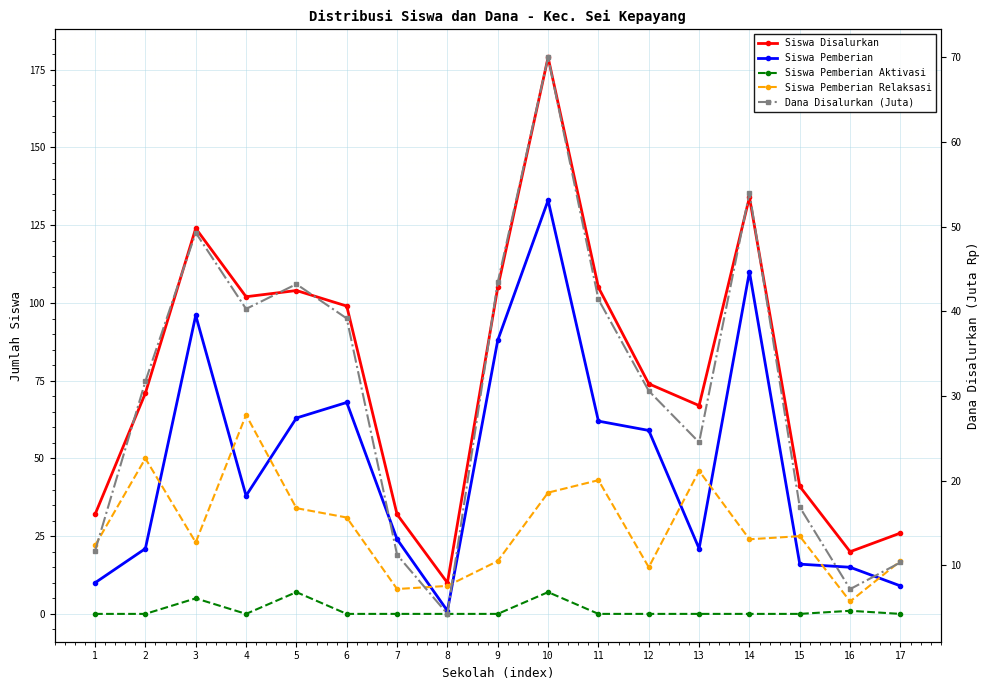

How many lines are shown in the chart?

5